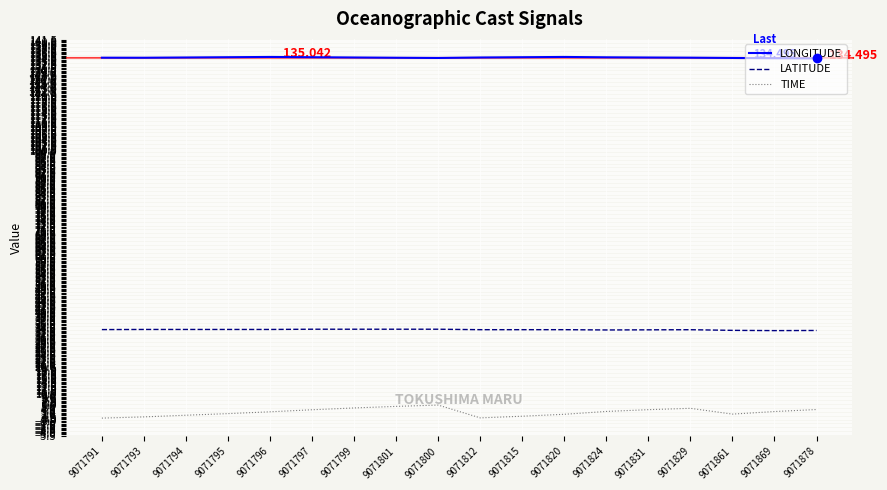

Rank the series by their average value, from highest to lowest.

LONGITUDE, LATITUDE, TIME